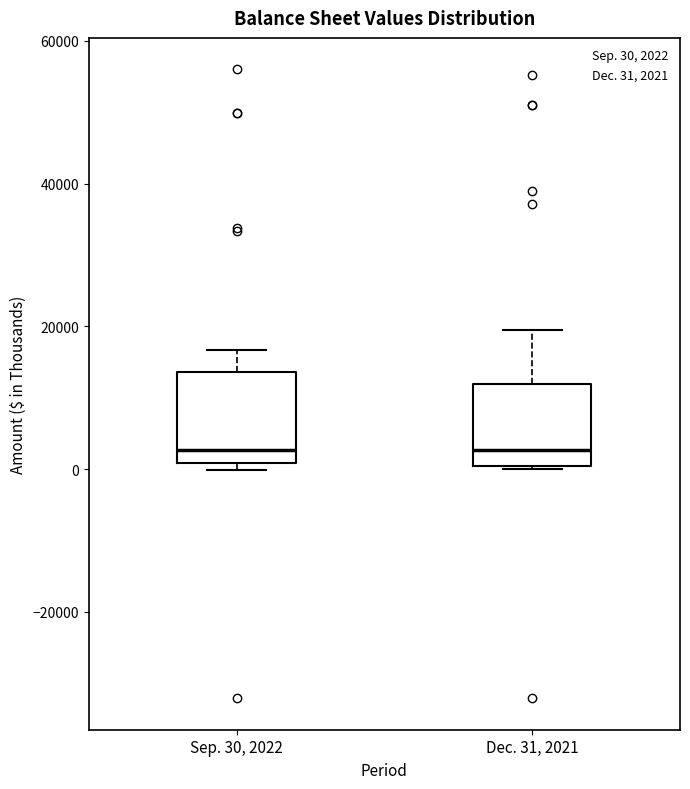

Reading left to right, transcribe this box plot: for each box, give where its median line is, the range the box spans, and where its two whiskers end, as read against the y-axis. The values are not printed on the chart, so give them approximately, as read against the axis.

Sep. 30, 2022: median 2000, box 0 to 14000, whiskers 0 (just below the box's lower edge) to 16000
Dec. 31, 2021: median 2000, box 0 to 12000, whiskers 0 to 20000